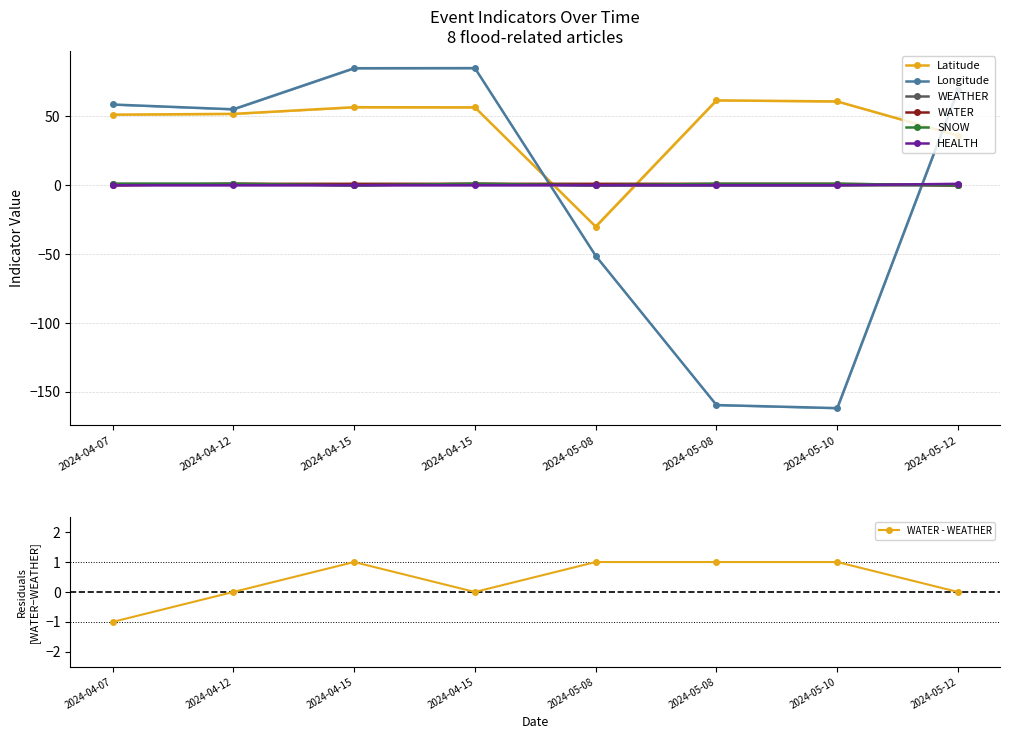

What is the smallest value displayed?

-161.8